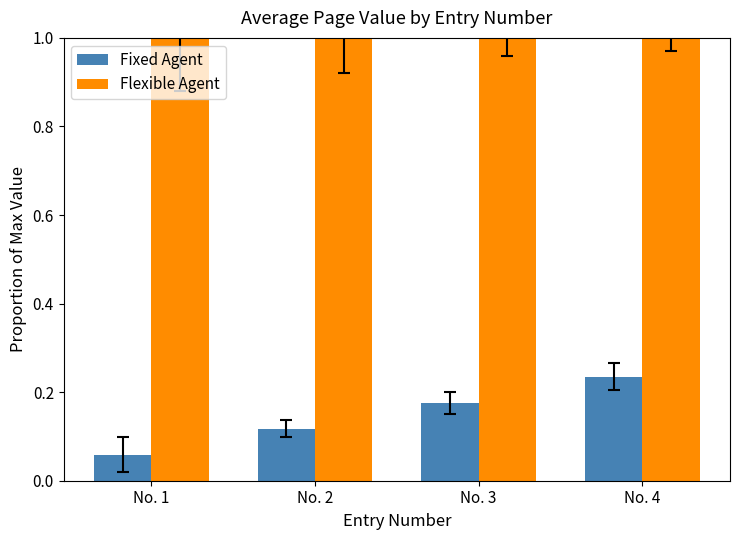

Which series has the largest range (max minus min)?

Fixed Agent